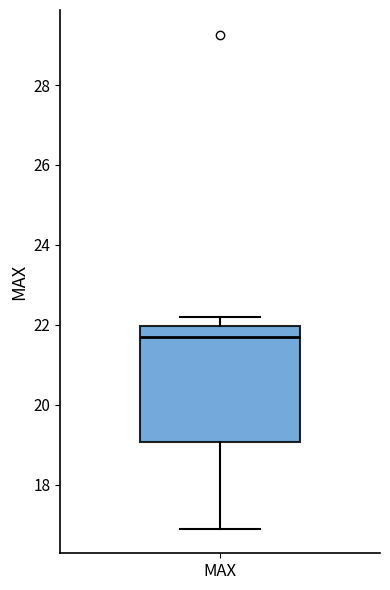

Transcribe this box plot: give where the median line is, the range the box spans, and where the two whiskers end, as read against the y-axis. The values are not printed on the chart, so give them approximately, as read against the axis.

median 21.8, box 19.0 to 22.0, whiskers 17.0 to 22.2